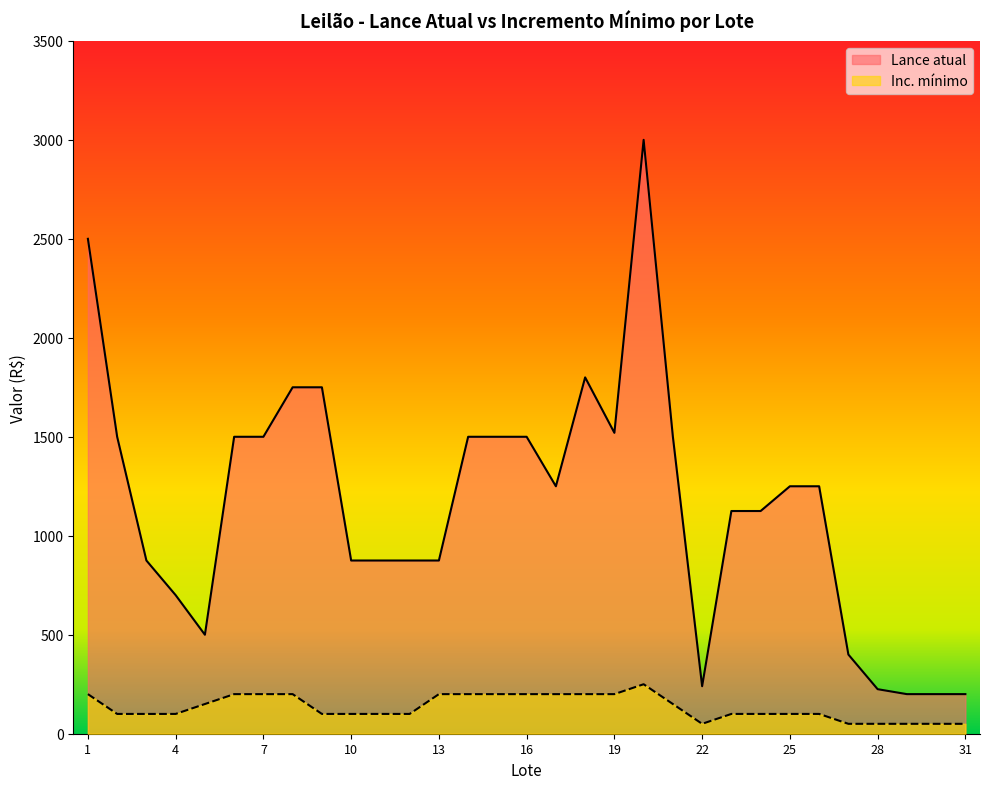

Which has a higher value, 26 or 10?

26